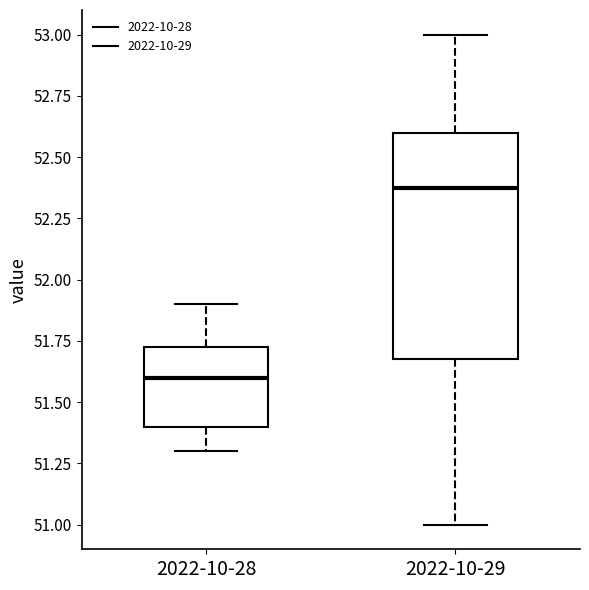

Reading left to right, read every box against the y-axis: the position of its median line, the range the box covers, and the ends of its whiskers. The values are not printed on the chart, so give them approximately, as read against the axis.

2022-10-28: median 51.60, box 51.40 to 51.75, whiskers 51.30 to 51.90
2022-10-29: median 52.40, box 51.70 to 52.60, whiskers 51.00 to 53.00